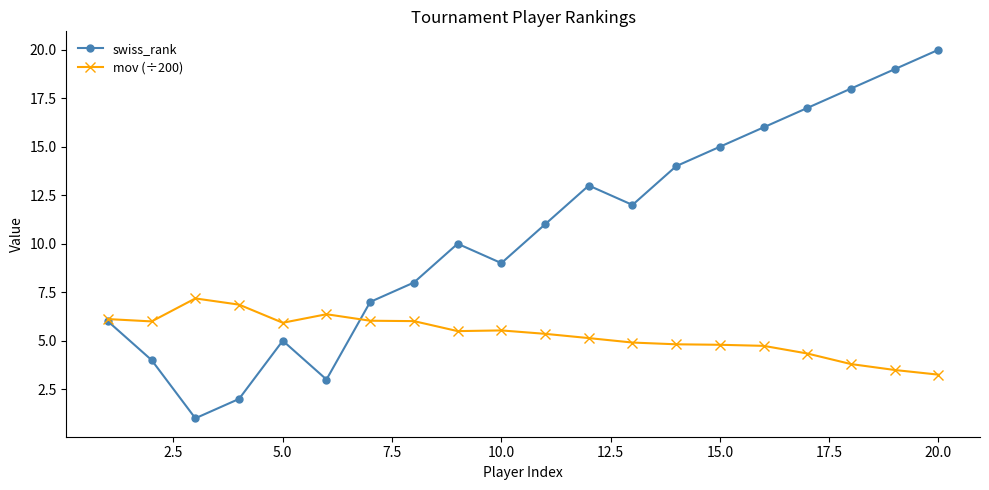

What is the value of the swiss_rank point at the 6th from the left?

3.0